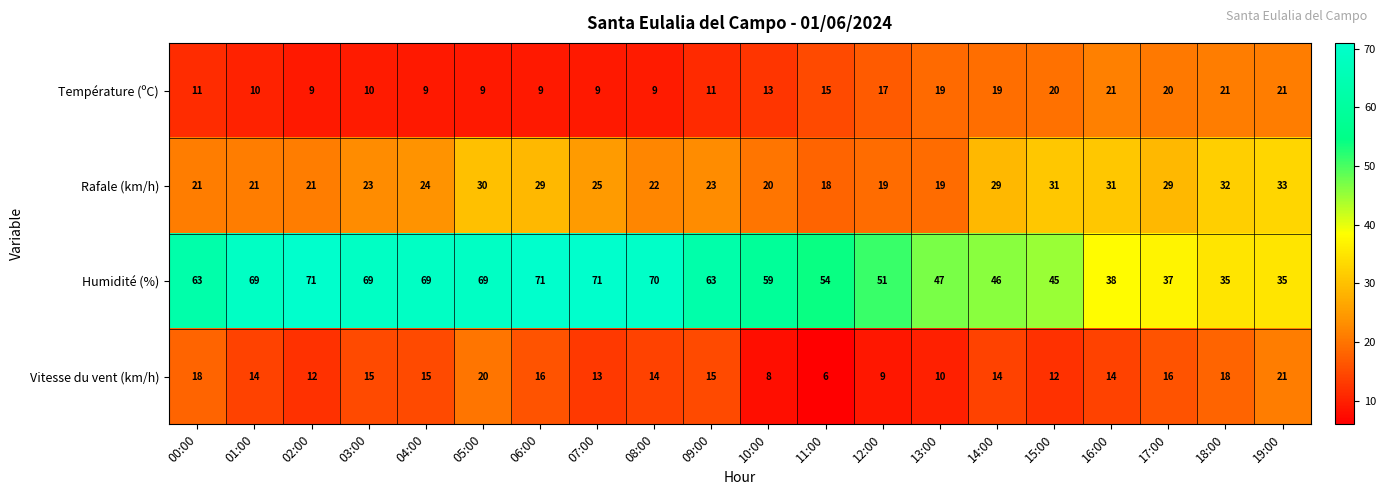

At which label is Température (ºC) closest to 15?

11:00